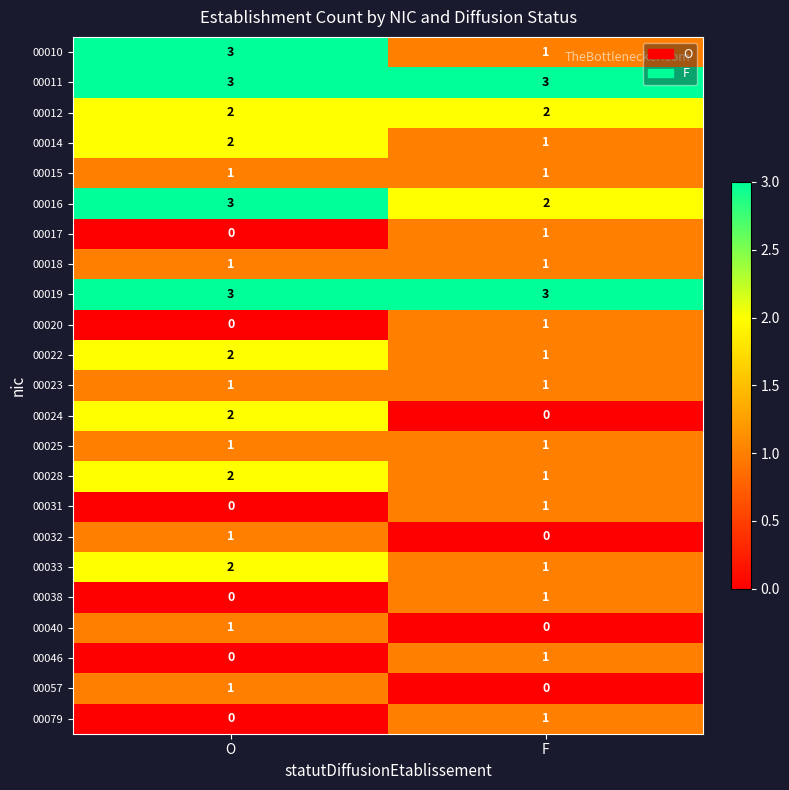

What is the minimum value for 00011?

3